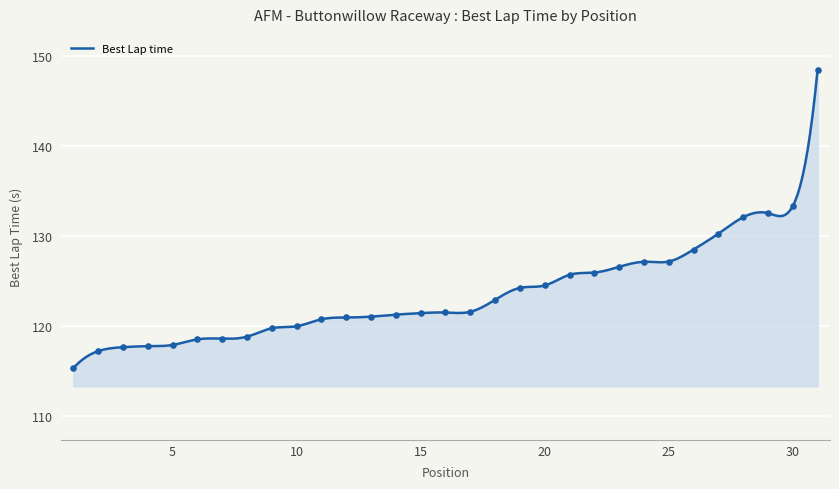

Approximately how many times larger is the value at 27 compared to 31?

0.9